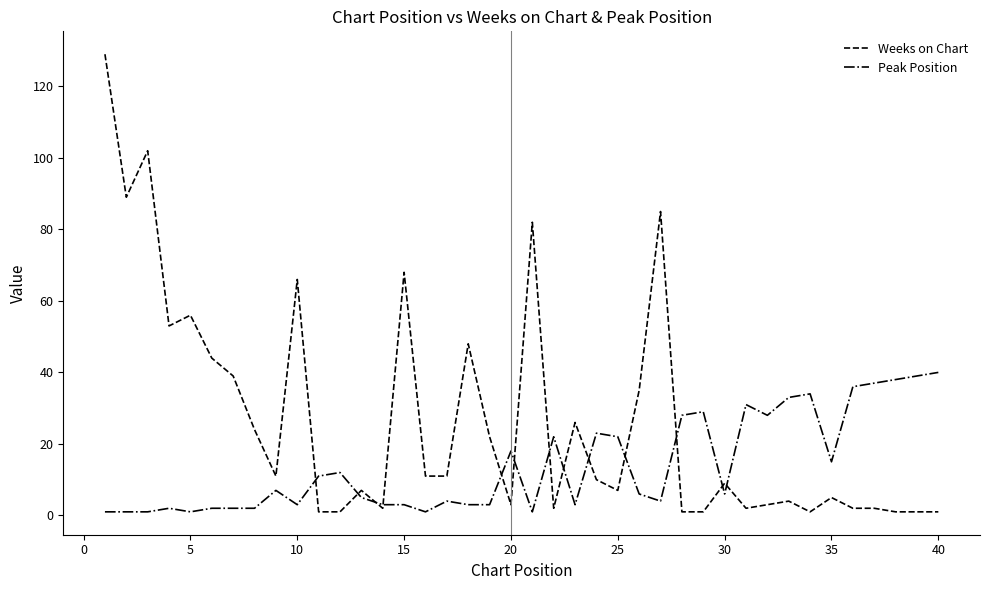

Which series has the largest range (max minus min)?

Weeks on Chart